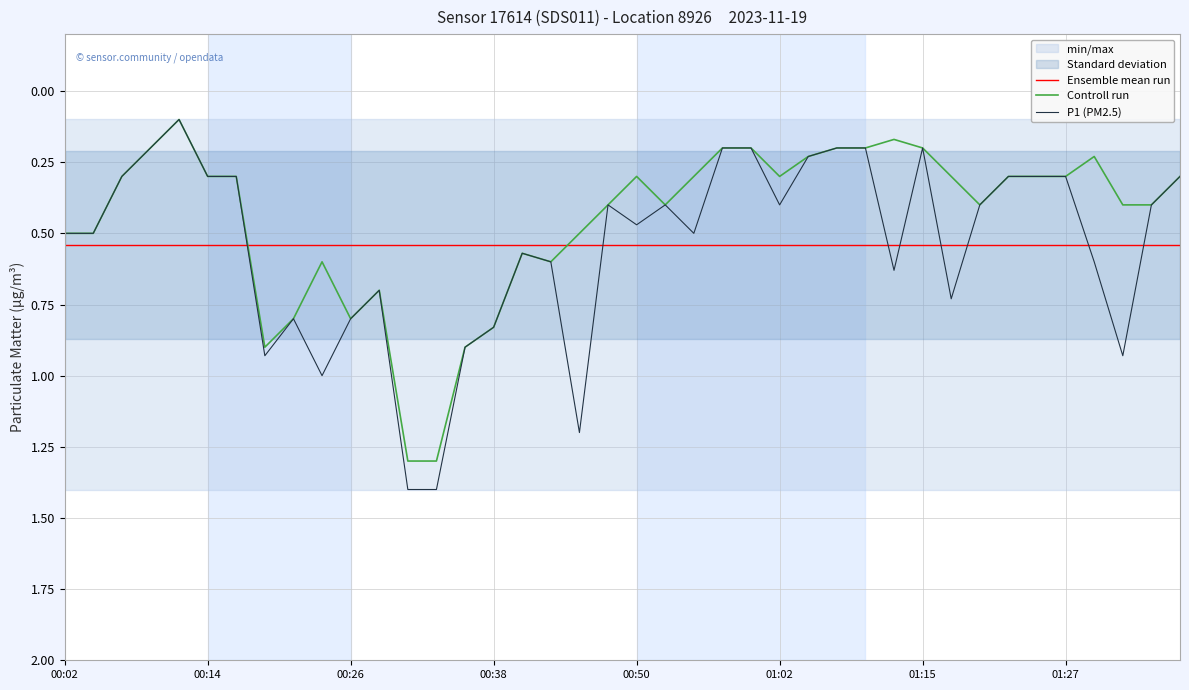

Where is P2 nearest to the value 0?

00:11